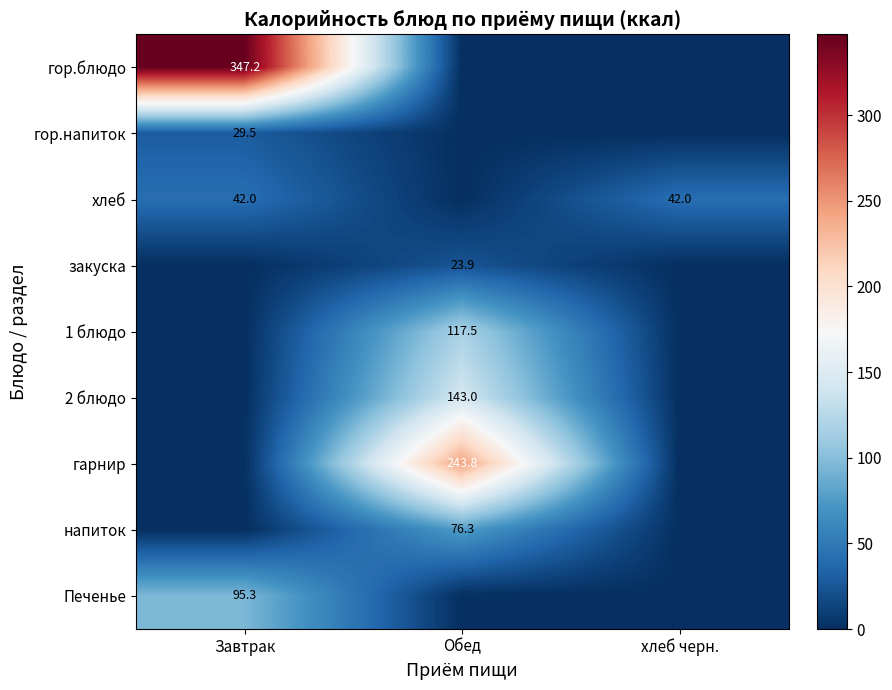

The гарнир series shows 243.8 at Обед. True or false?

True